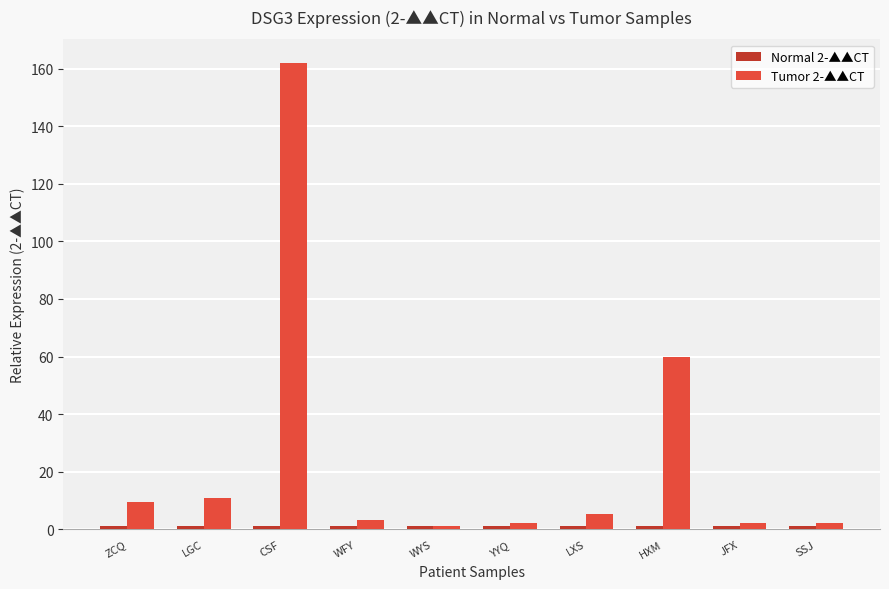

Which series has the widest spread of values?

Tumor 2-▲▲CT